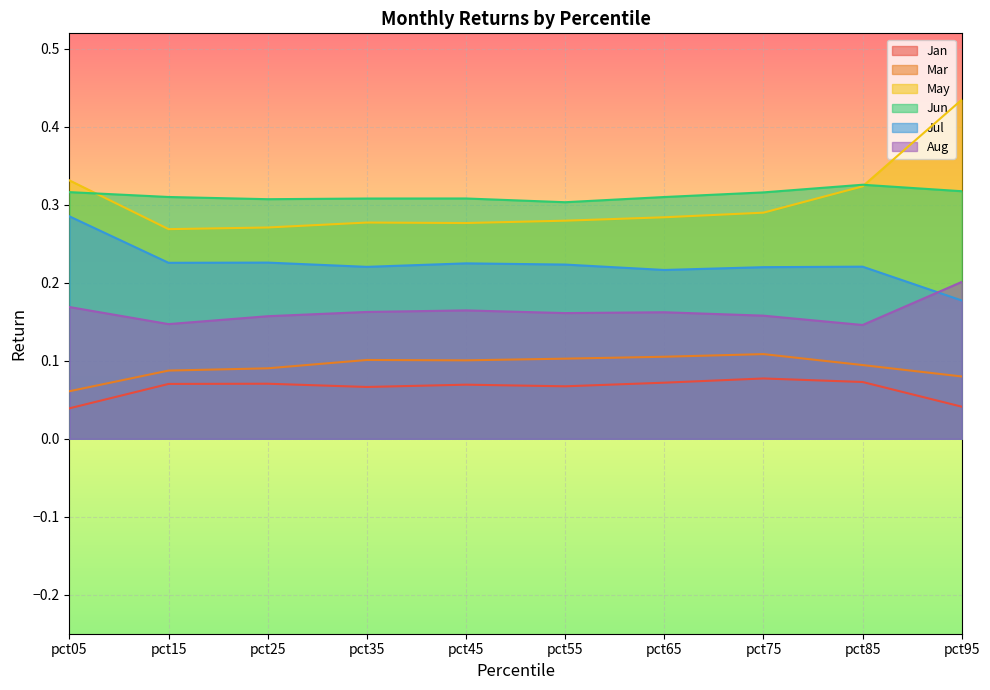

How many lines are shown in the chart?

6